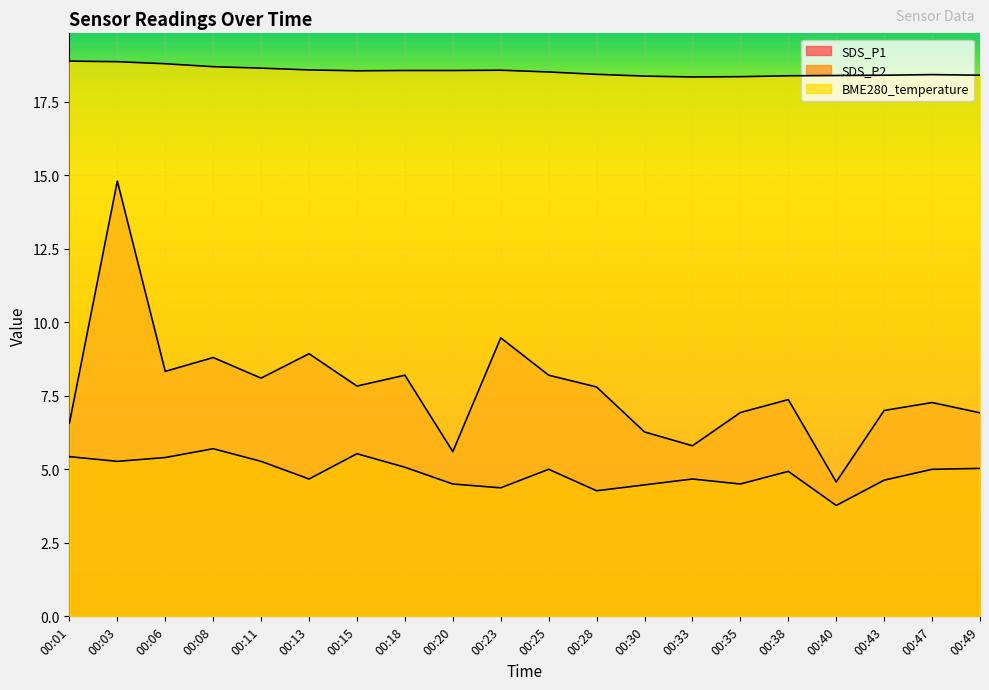

What is the difference between the highest and lowest values at 00:35?

13.9